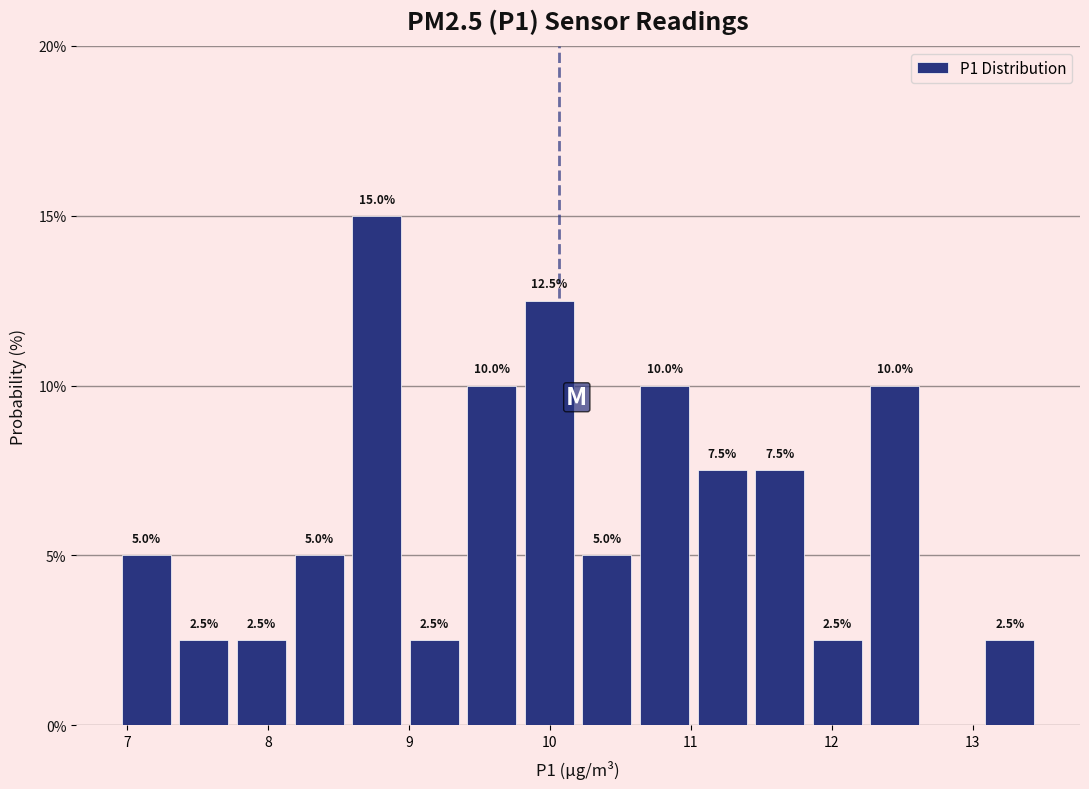

Which range on the x-axis has the tallest bar?

8.6 to 9.0